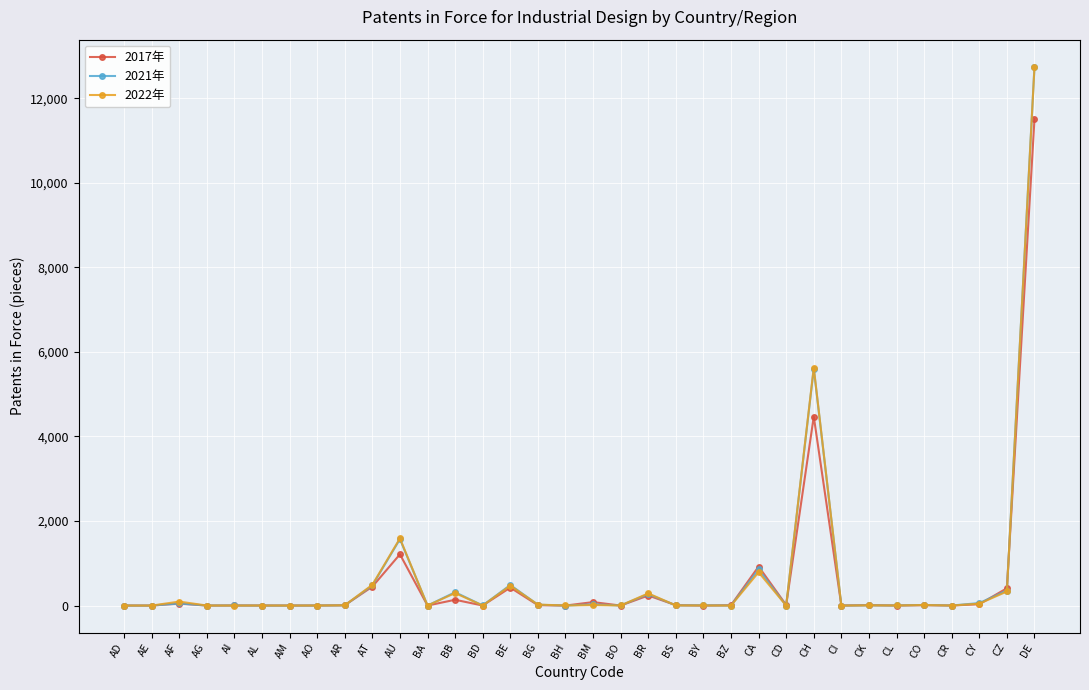

After their last crossing, which series has the higher values: 2021年 or 2017年?

2021年